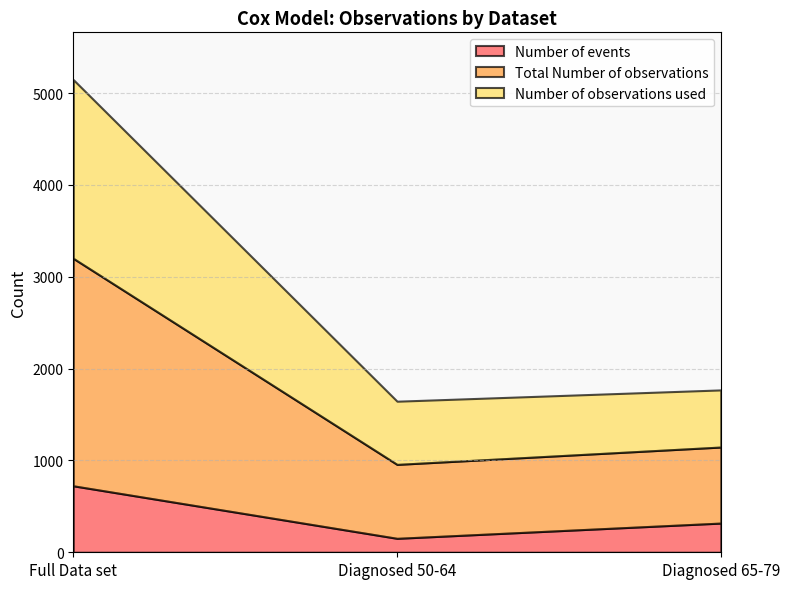

Rank the series at Diagnosed 50-64 from highest to lowest value.

Total Number of observations, Number of observations used, Number of events